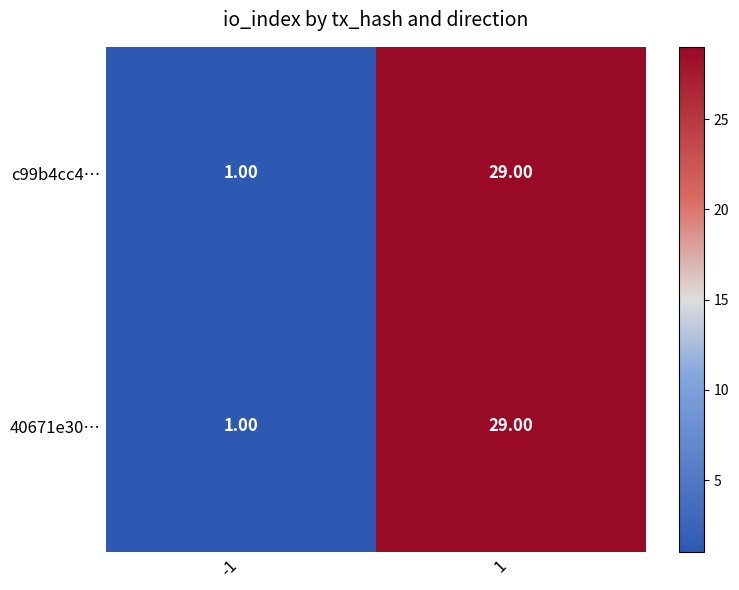

Rank the categories by 40671e30… value from highest to lowest.

1, -1